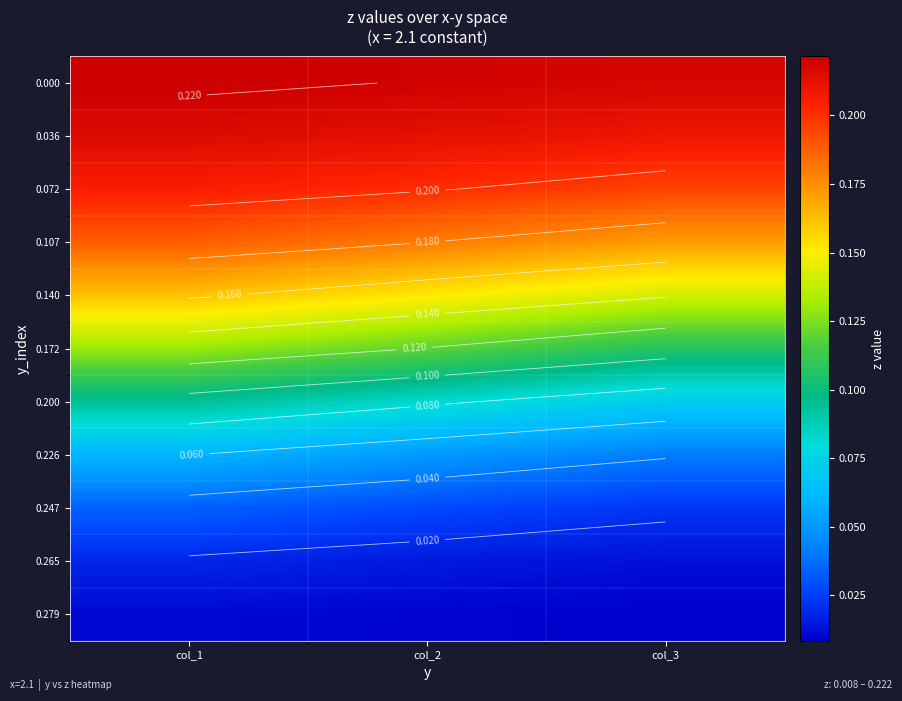

At how many categories does at least one series exceed 0?

3